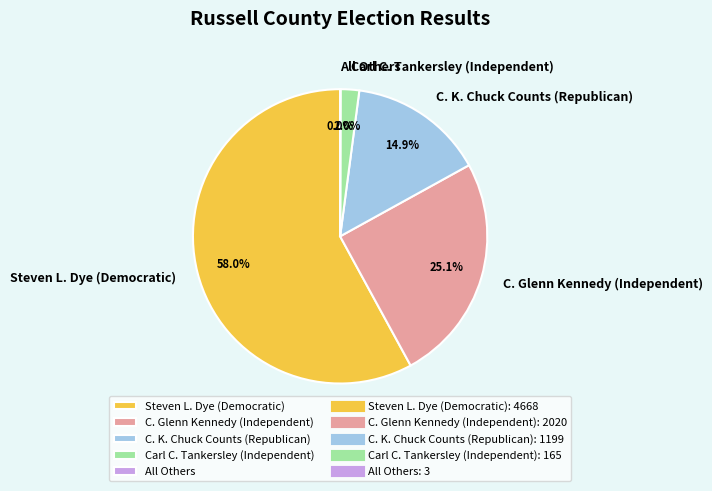

Approximately how many times larger is the value at C. Glenn Kennedy (Independent) compared to Steven L. Dye (Democratic)?

0.4